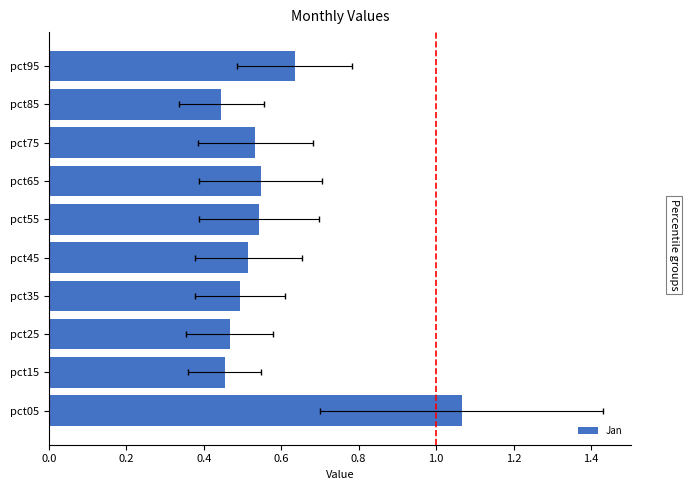

What is the difference between the maximum and minimum values?

0.6